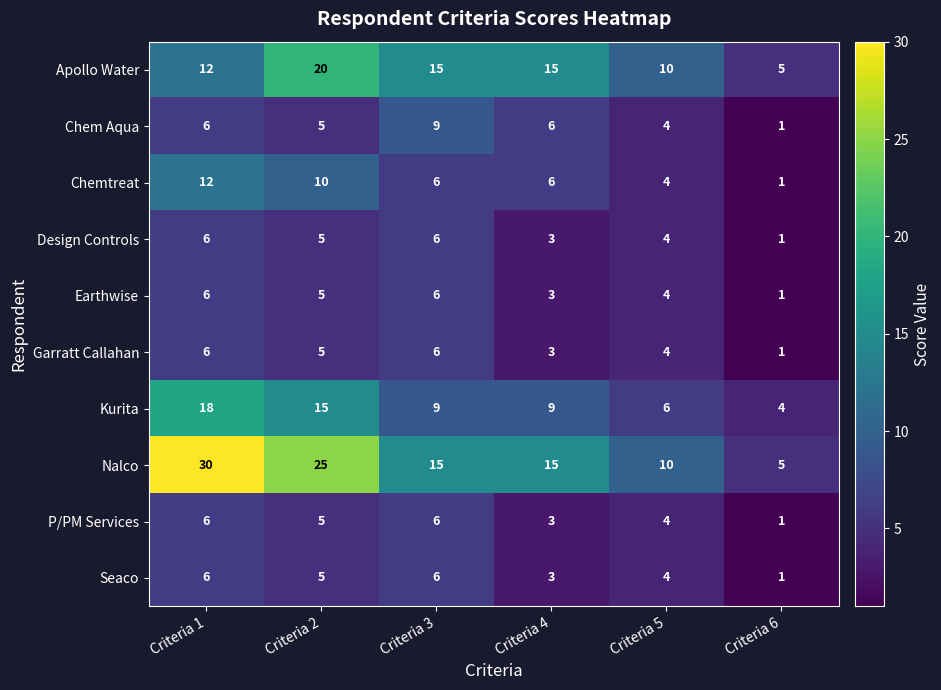

What is the spread (max minus min) of values at Criteria 1?

24